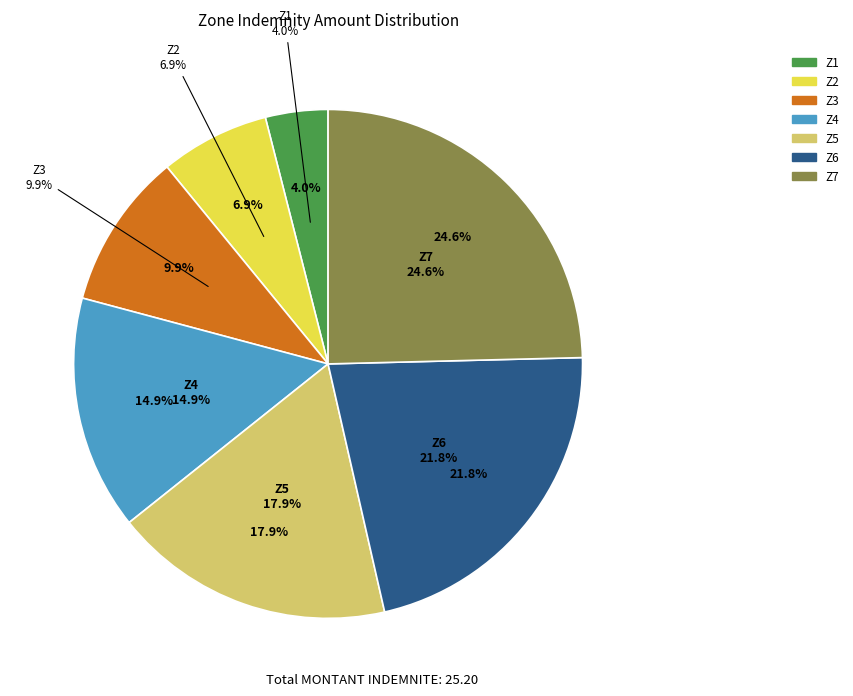

To the nearest percent, what is the average slice percentage?

14%